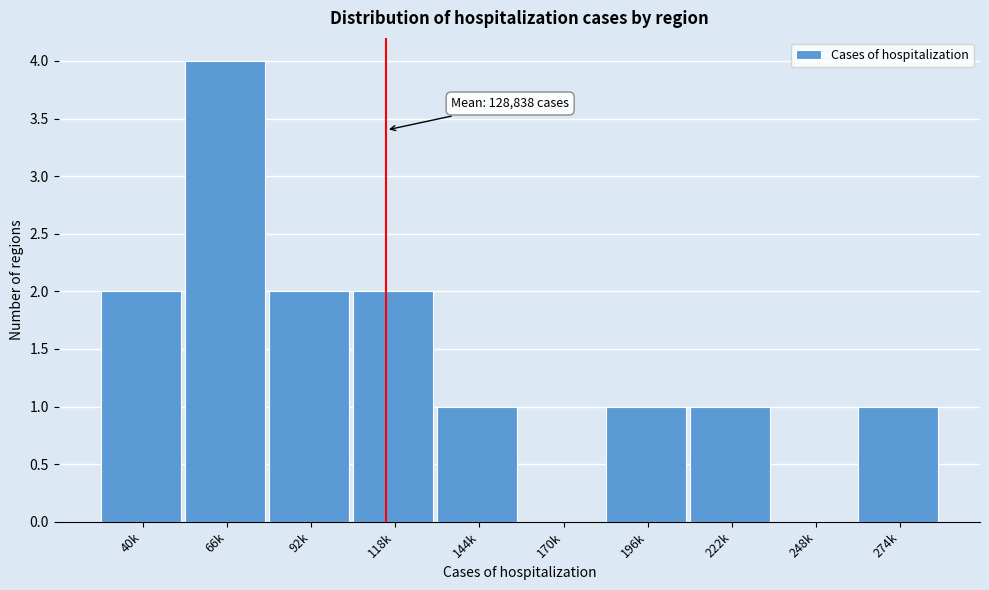

Reading left to right, transcribe all the data shown in this chart.

40k=2	66k=4	92k=2	118k=2	144k=1	170k=0	196k=1	222k=1	248k=0	274k=1